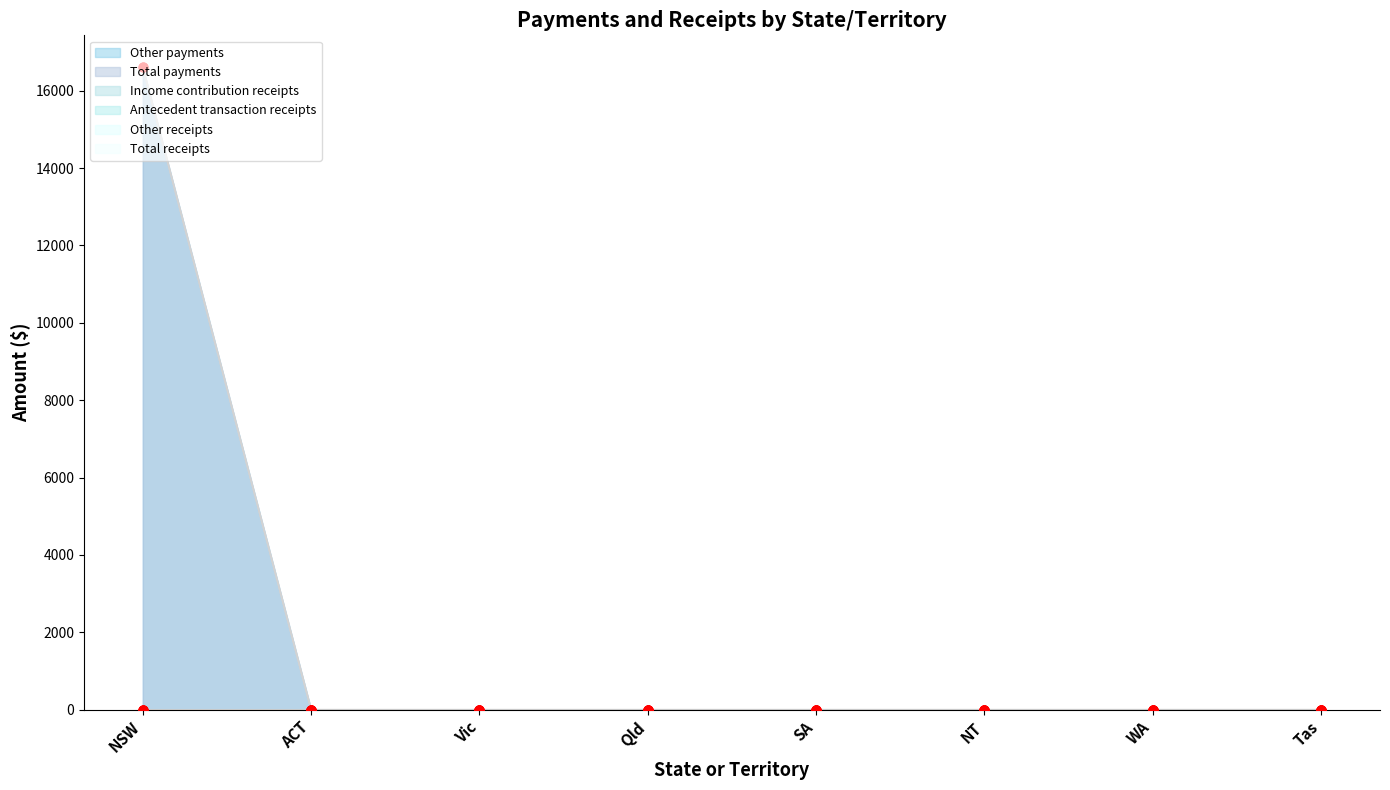

At how many categories does at least one series exceed 11129?

1